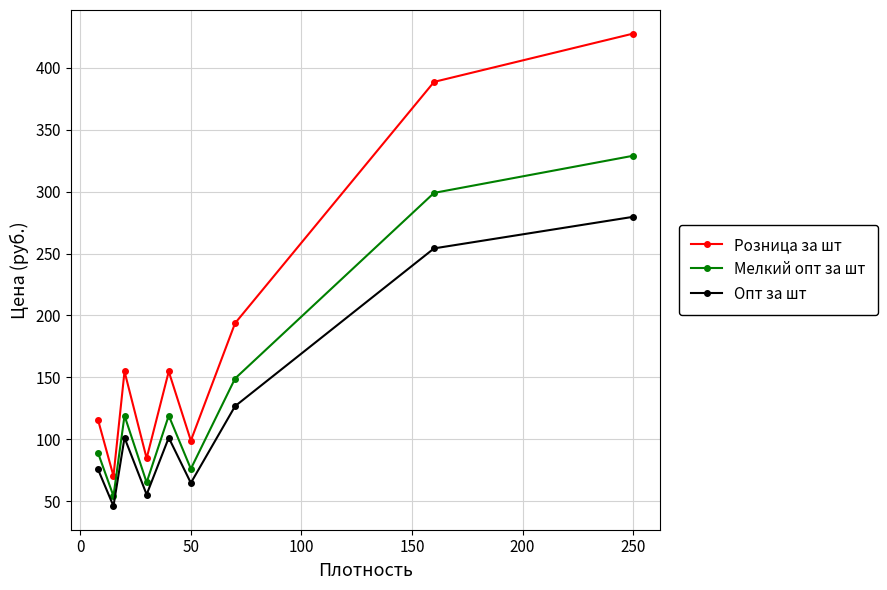

What are all the series names shown in the legend?

Розница за шт, Мелкий опт за шт, Опт за шт